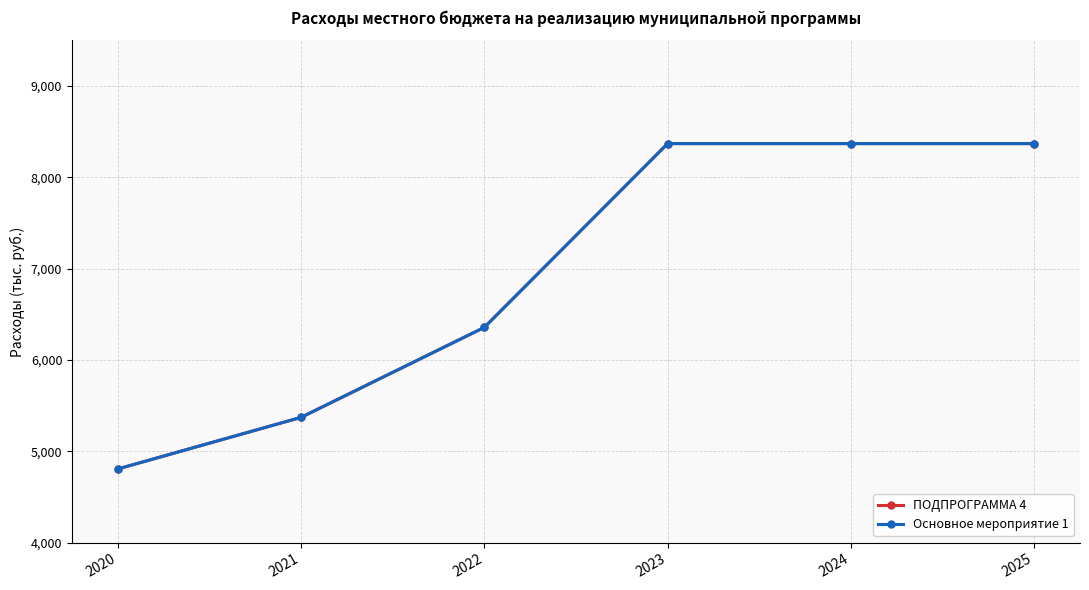

Is this an area chart (filled region under the line)?

No